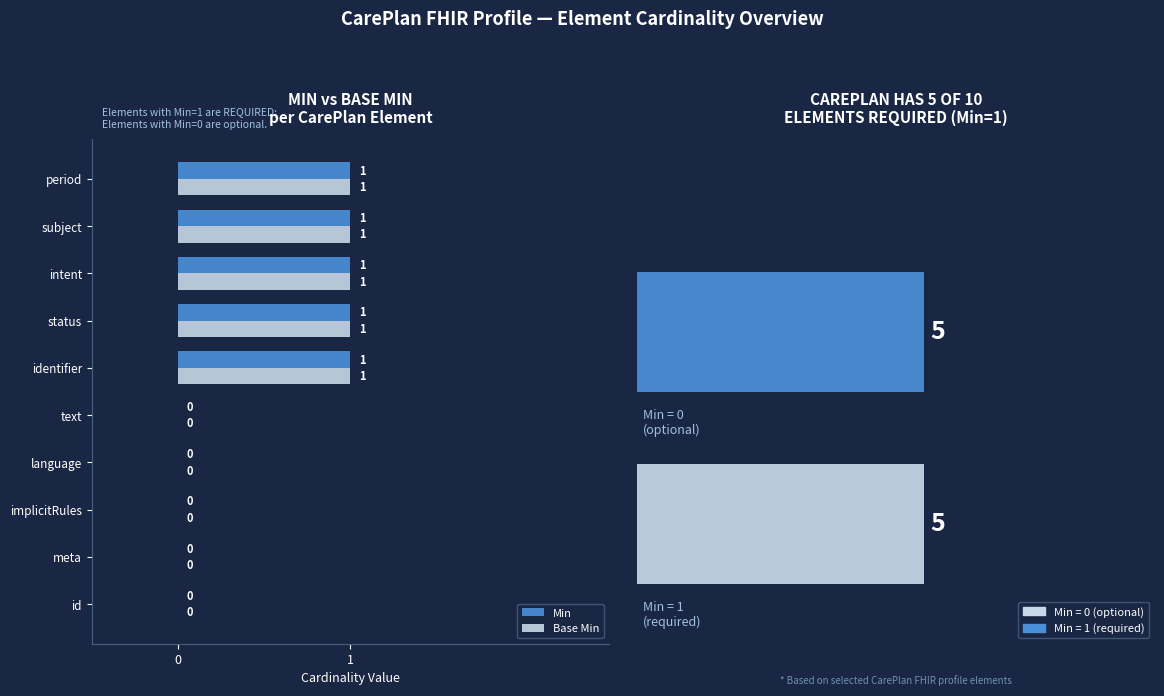

The value of Base Min at 5 is 0. True or false?

False